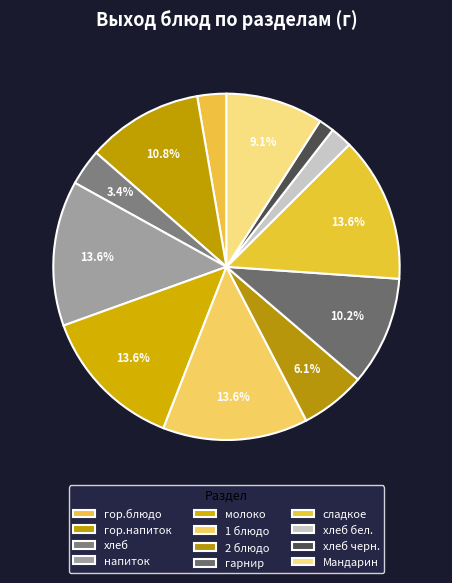

How many segments does this pie chart have?

12